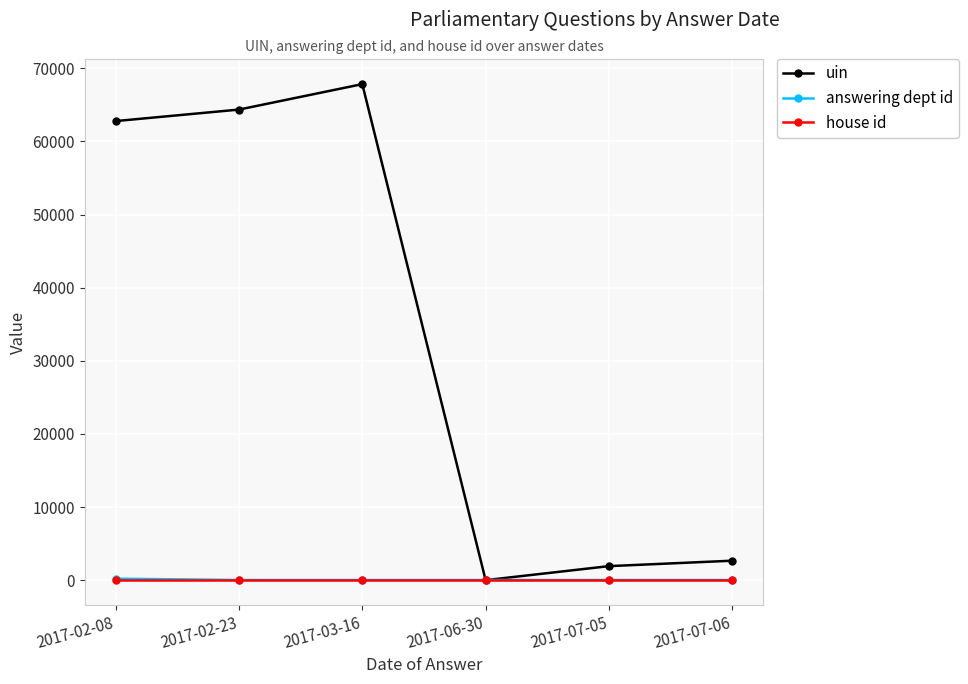

What is the difference between the maximum and minimum values in the answering dept id series?

182